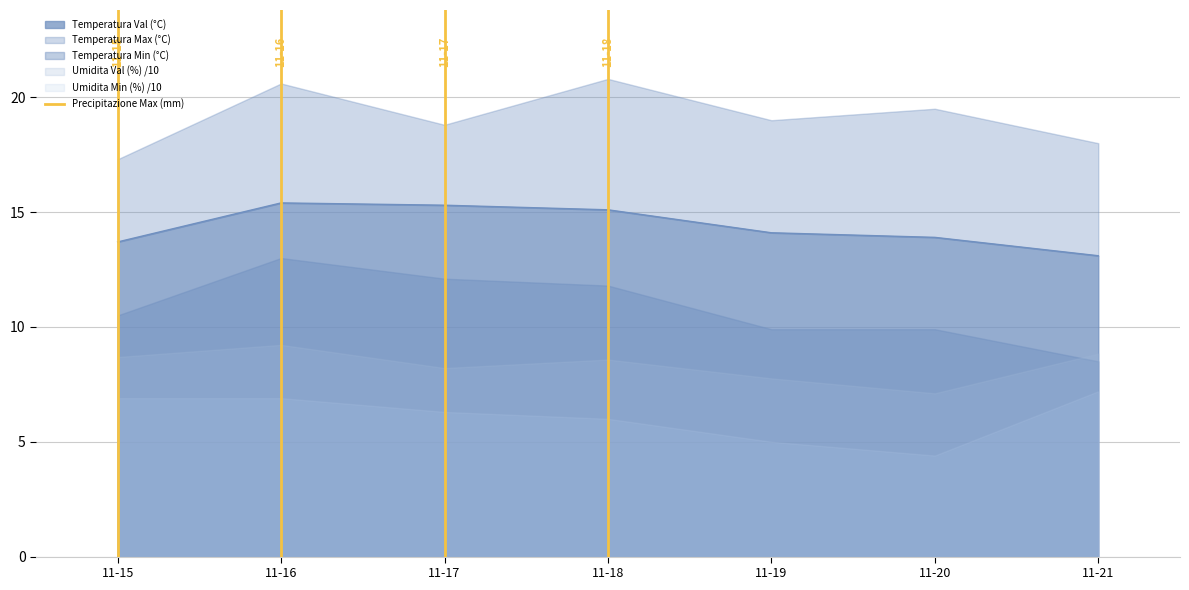

True or false: Temperatura Val (°C) has a value of 15.4 at 11-16.

True